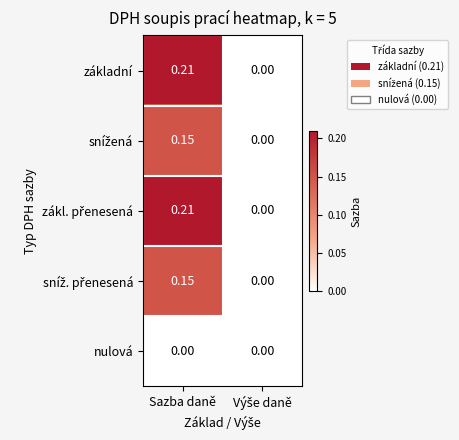

At which category is the sum across all series the highest?

Sazba daně